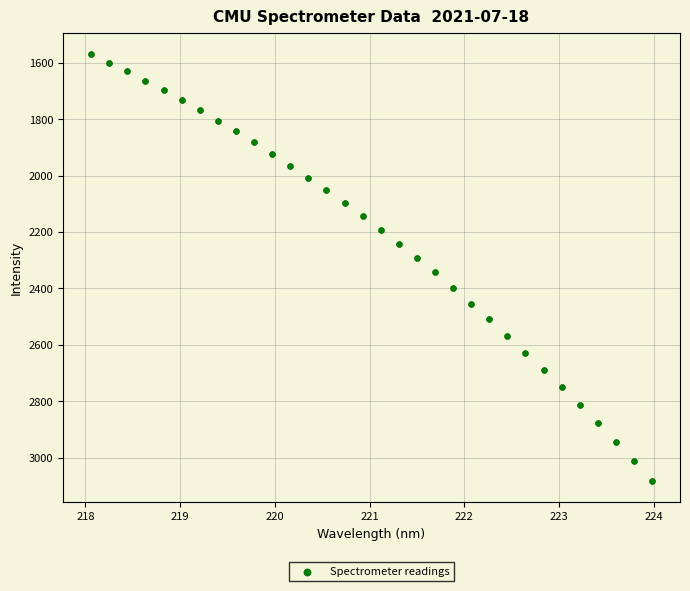

What is the range of X values (max minus min)?

5.9